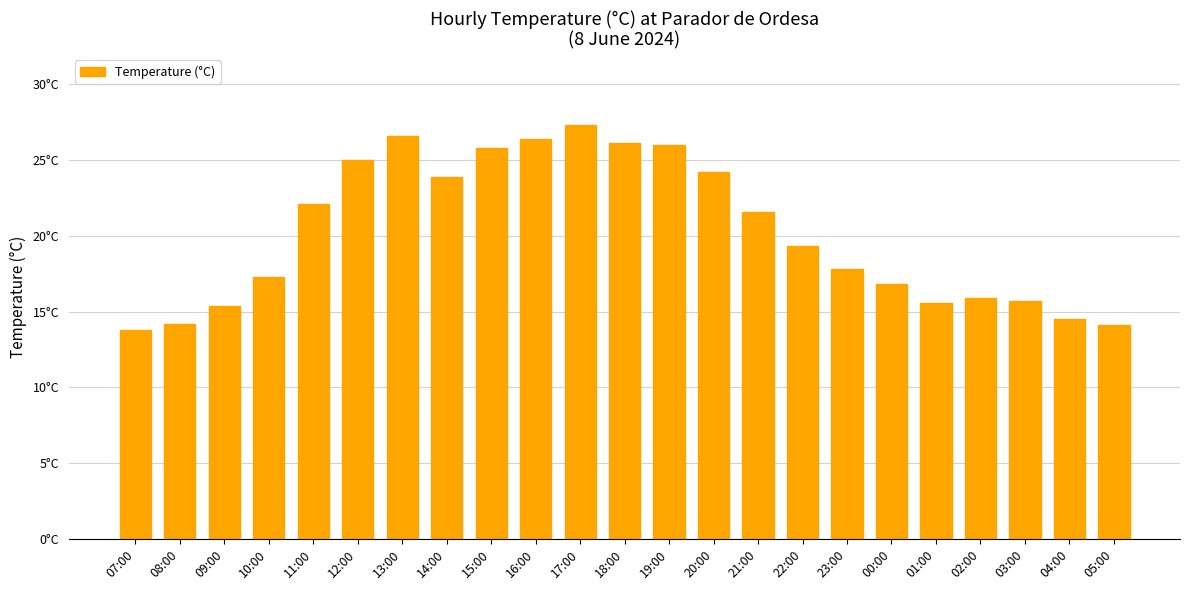

What is the greatest value displayed?

27.3